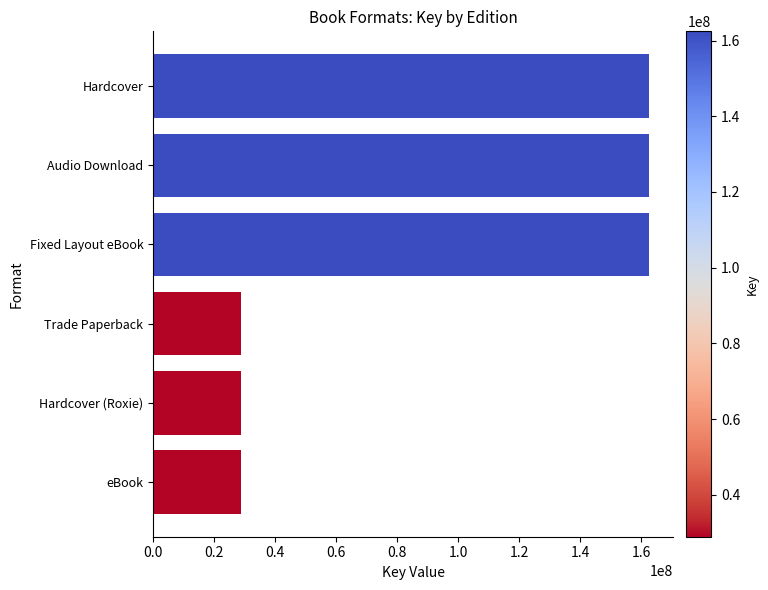

What is the difference between the maximum and minimum values?

133537134